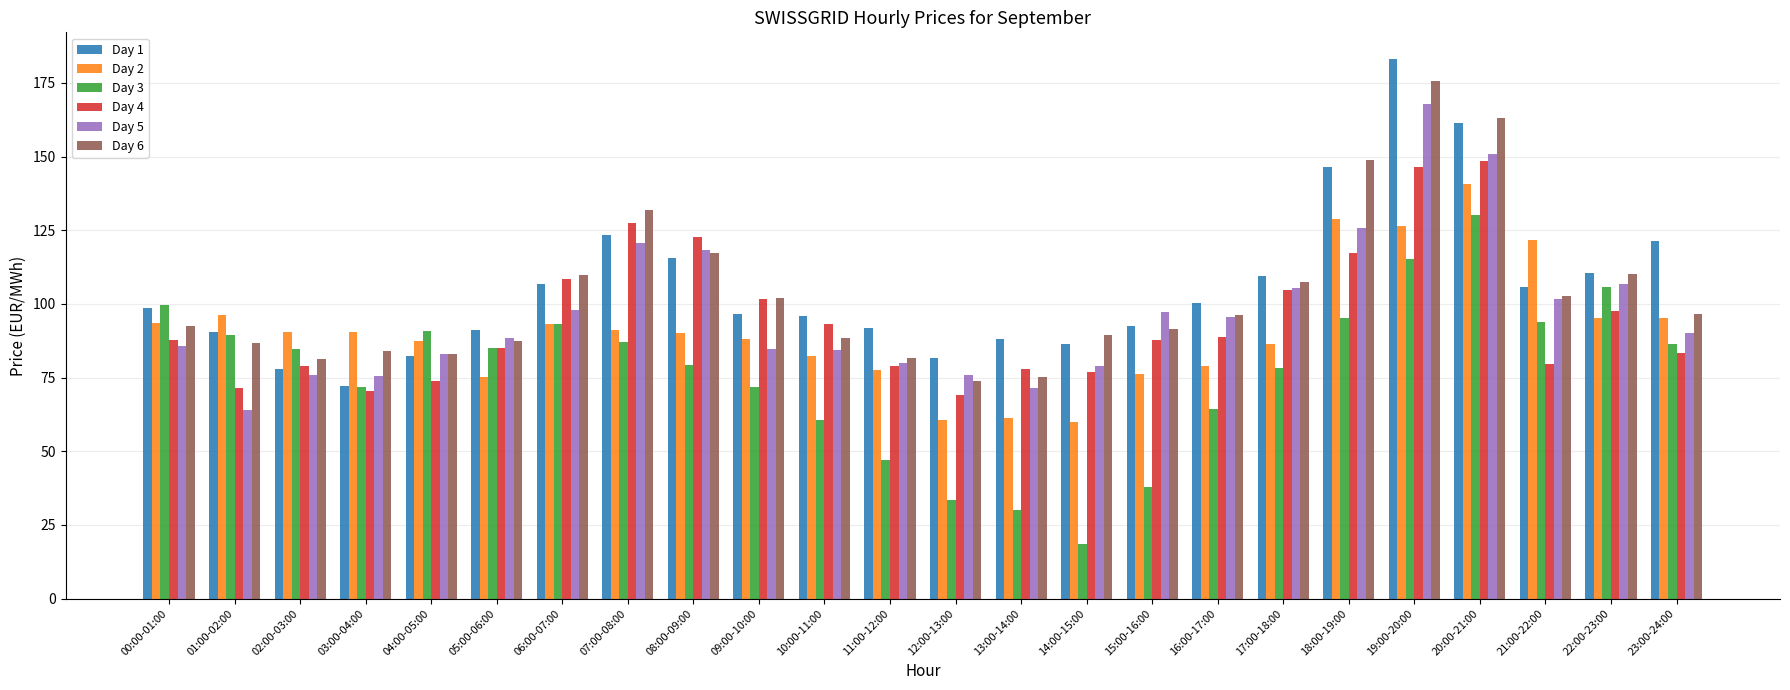

Read the Day 4 value at 04:00-05:00.

74.0